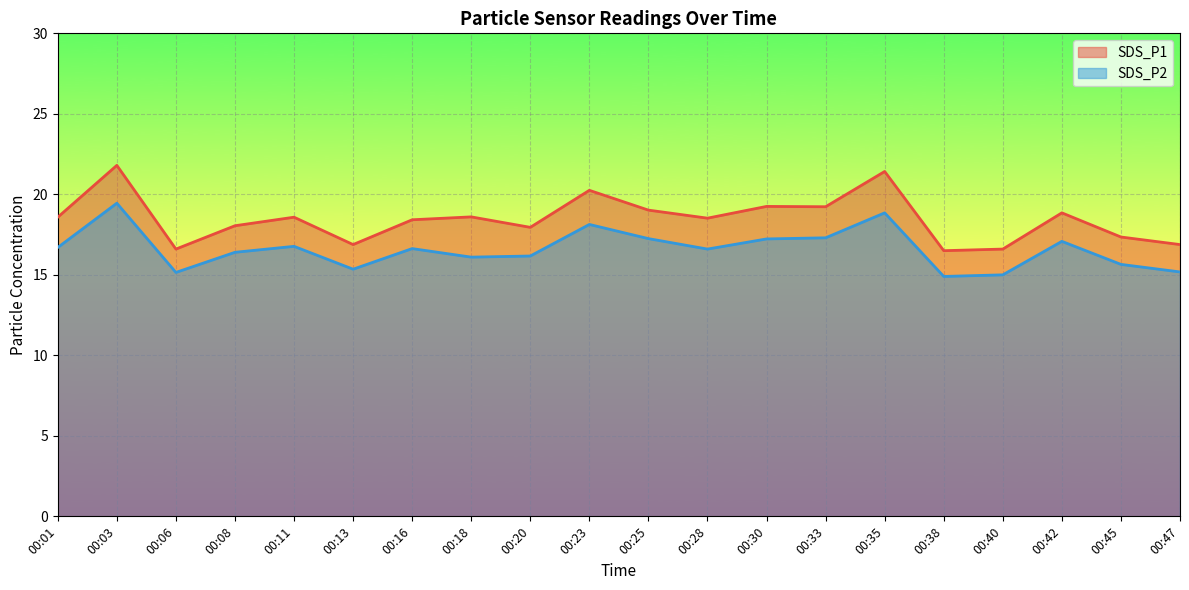

Reading left to right, extract all data points from this chart.

SDS_P1: 18.6	21.8	16.6	18.1	18.6	16.9	18.4	18.6	17.9	20.2	19.0	18.5	19.2	19.2	21.4	16.5	16.6	18.9	17.4	16.9
SDS_P2: 16.7	19.4	15.2	16.4	16.8	15.3	16.6	16.1	16.2	18.1	17.2	16.6	17.2	17.3	18.9	14.9	15.0	17.1	15.7	15.2